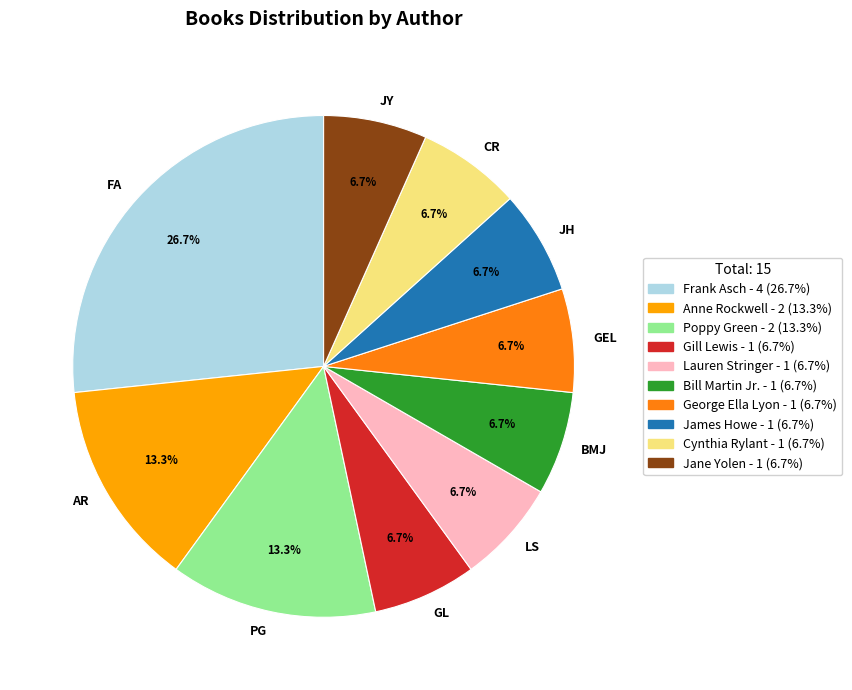

Is there a majority slice in this chart?

No